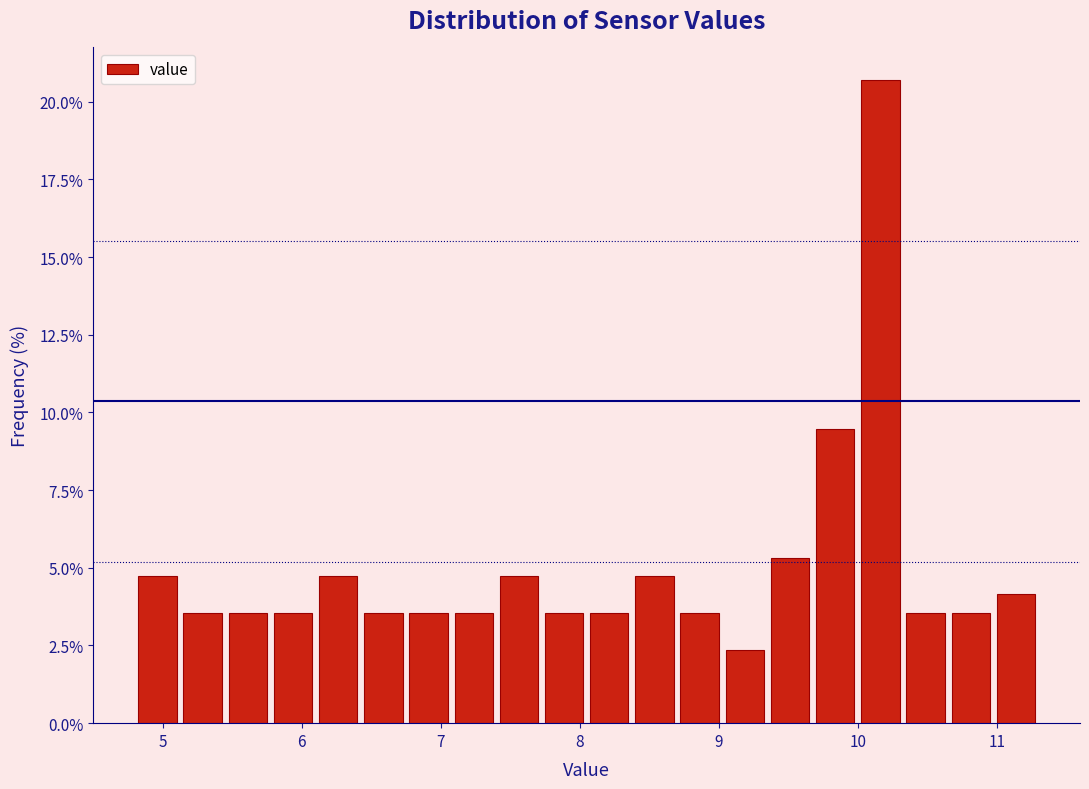

Around what value on the x-axis is the tallest bar? Give the approximate position of its centre, as read against the axis.

10.2